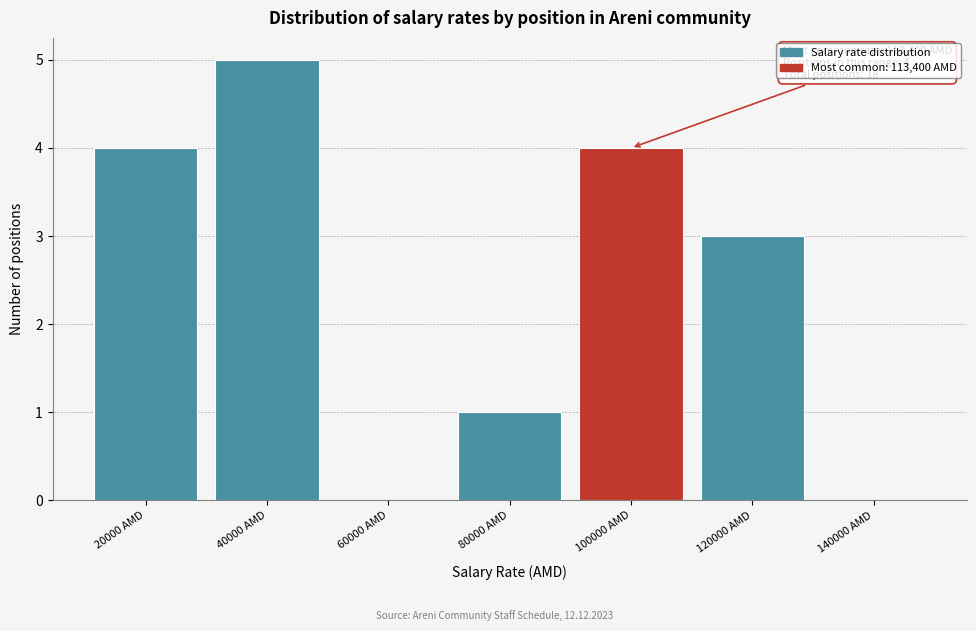

Reading left to right, list all the values displayed in this chart.

20000 AMD=4	40000 AMD=5	60000 AMD=0	80000 AMD=1	100000 AMD=4	120000 AMD=3	140000 AMD=0